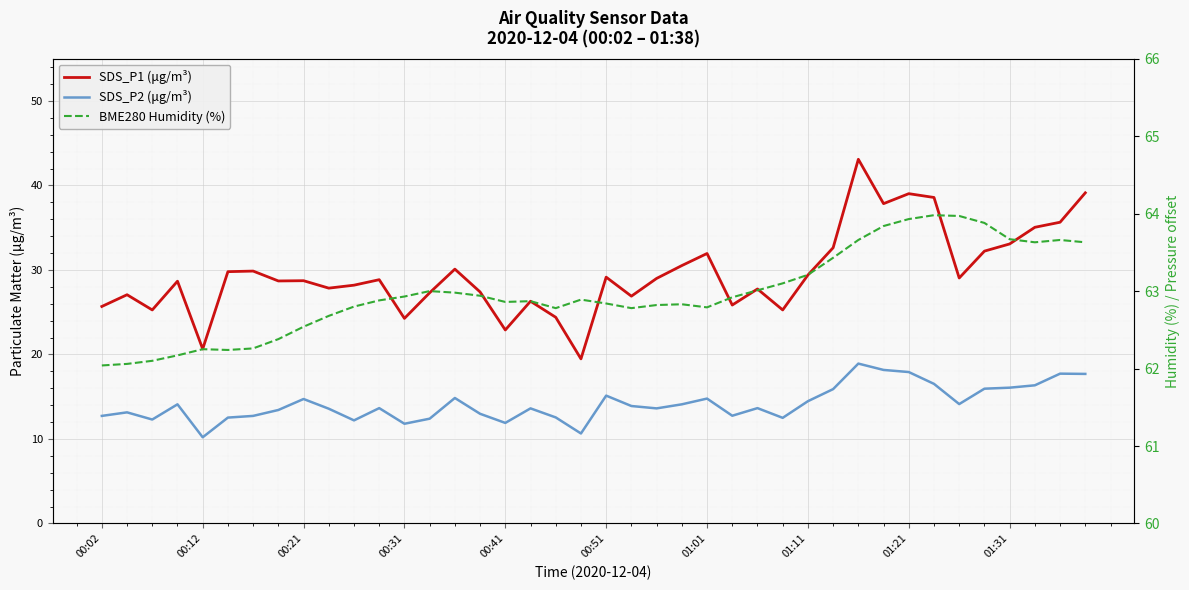

Is this an area chart (filled region under the line)?

No